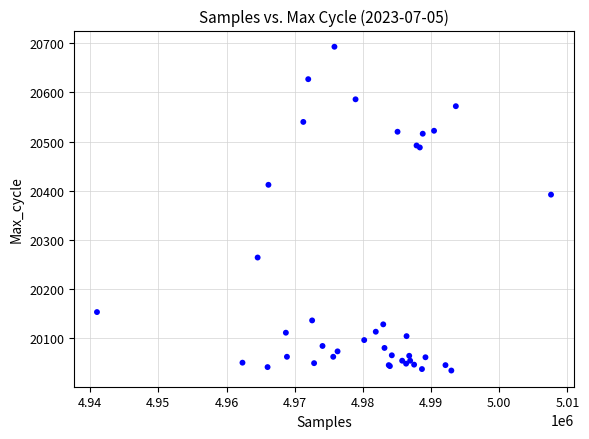

What Y value in the scatter plot is closest to 20363?

20392